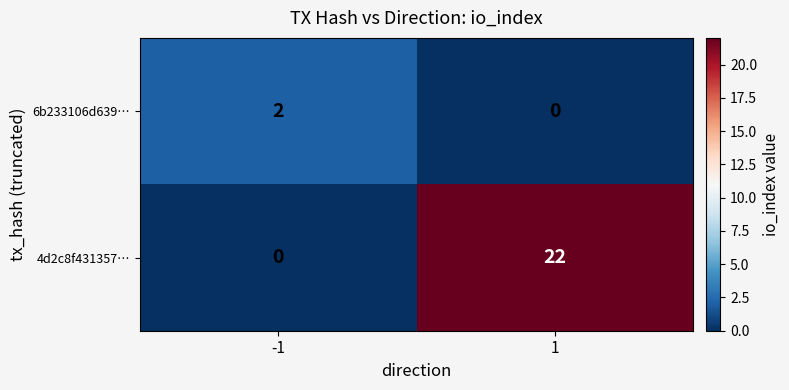

The 4d2c8f431357… series shows 14 at -1. True or false?

False